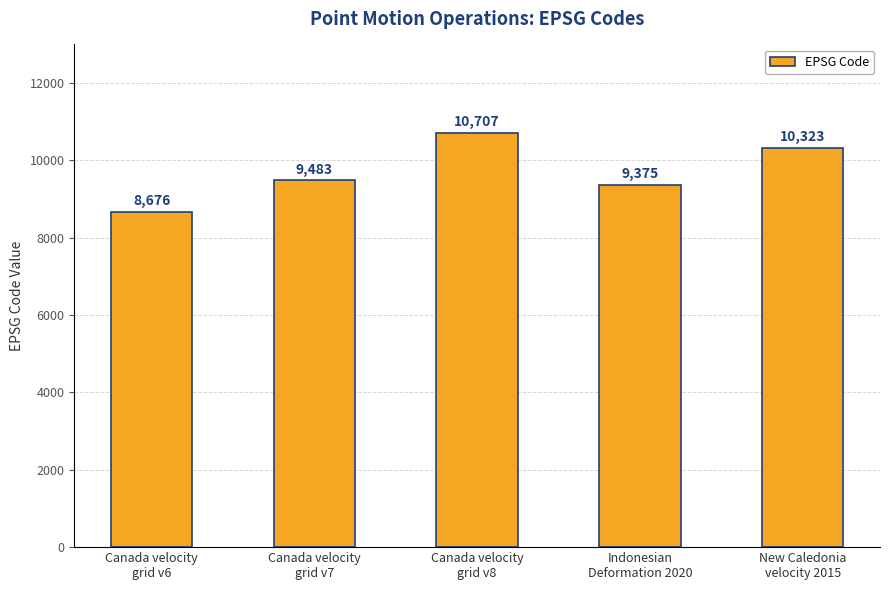

Reading left to right, what are all the values shown in this chart?

Canada velocity
grid v6=8676	Canada velocity
grid v7=9483	Canada velocity
grid v8=10707	Indonesian
Deformation 2020=9375	New Caledonia
velocity 2015=10323